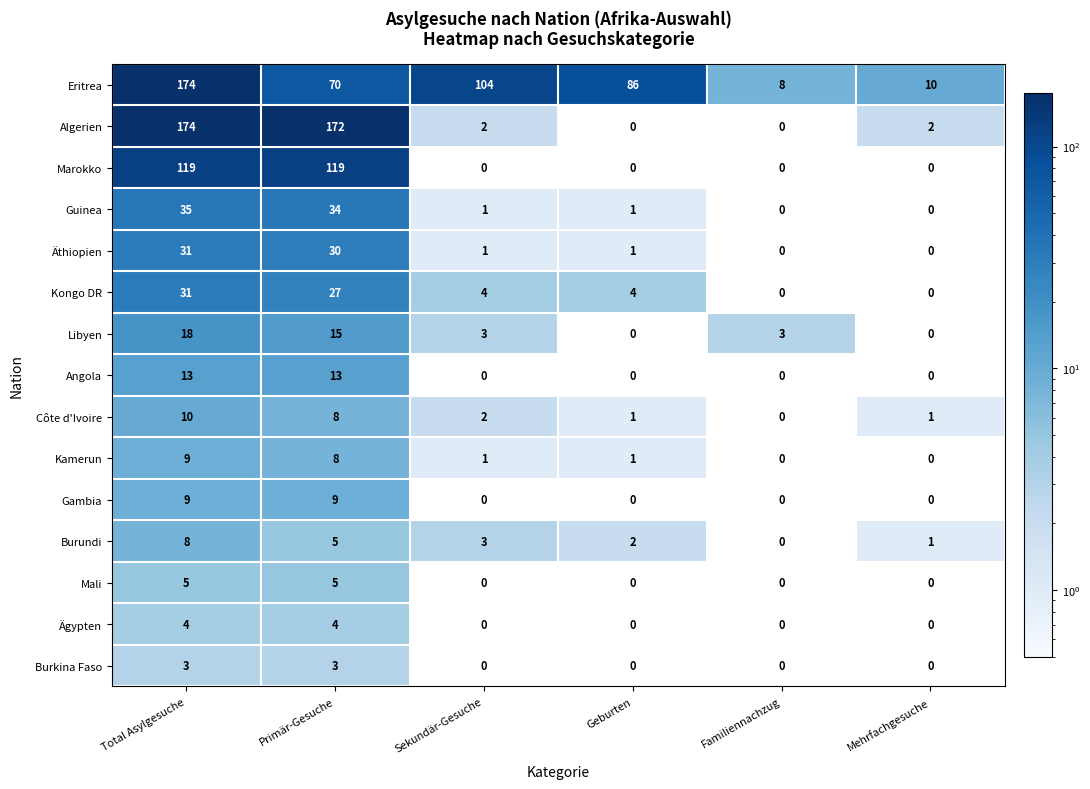

At which category is the sum across all series the highest?

Total Asylgesuche